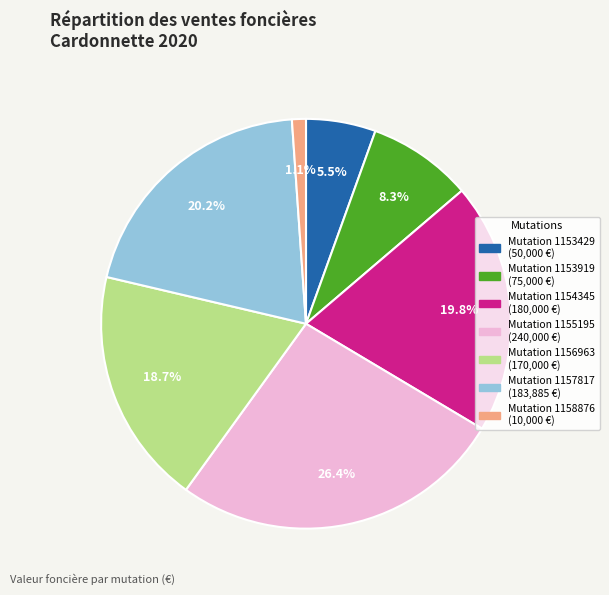

Is there any slice that represents more than half of the pie?

No